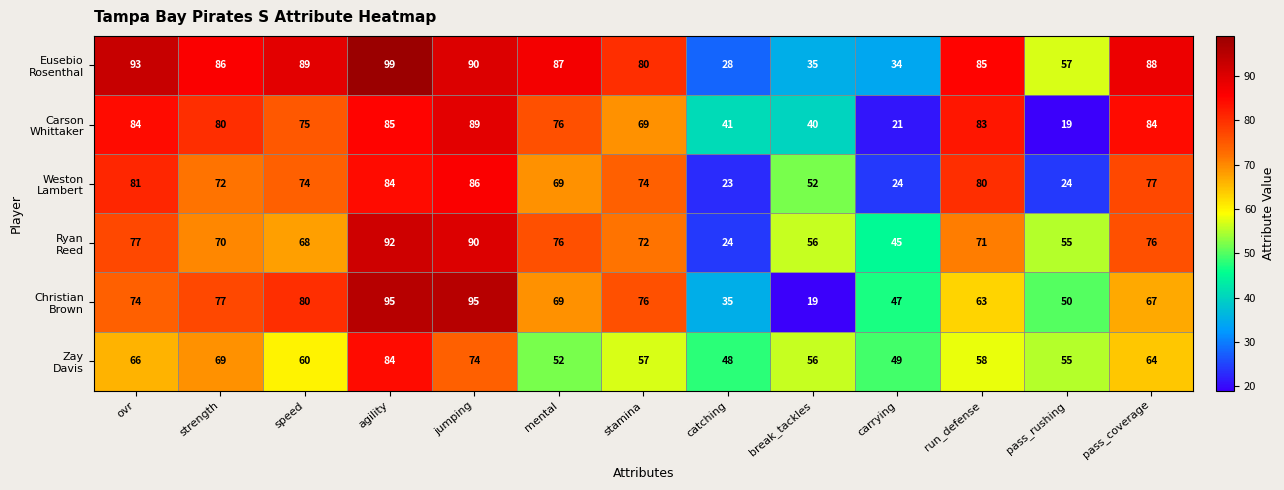

What is the minimum value shown in the chart?

19